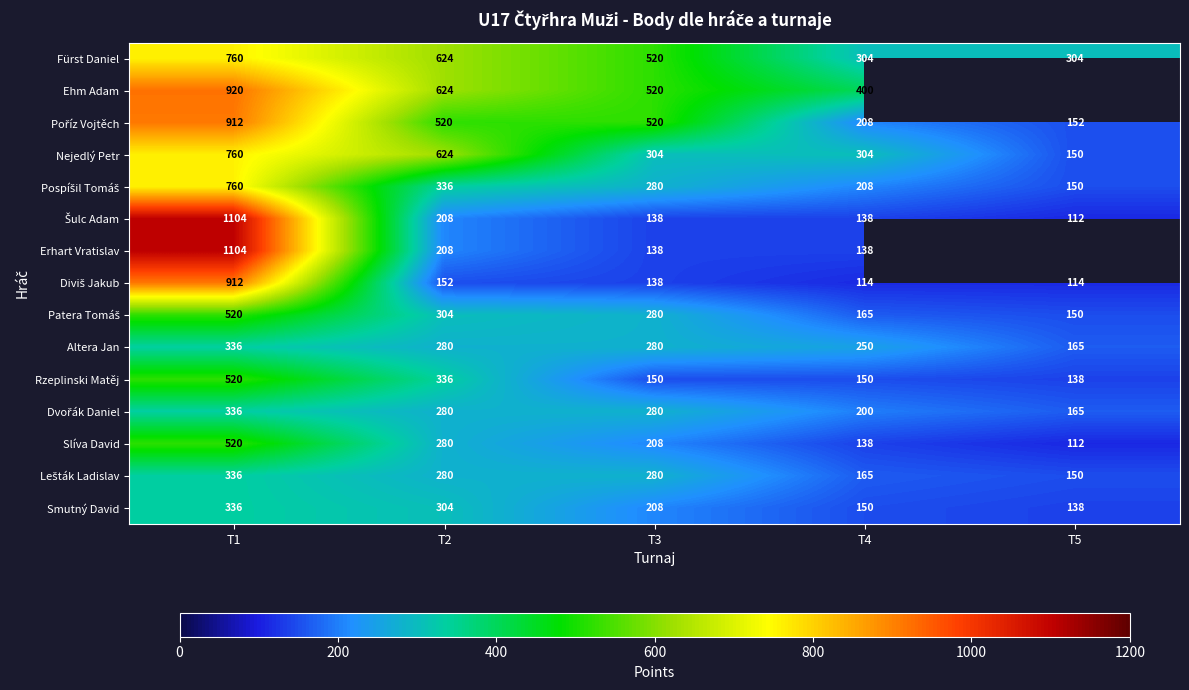

What is the difference between the Rzeplinski Matěj values at T2 and T4?

186